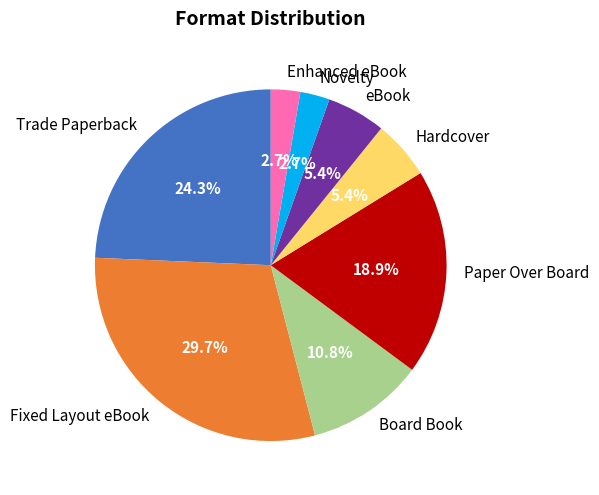

Which has a higher value, Fixed Layout eBook or Hardcover?

Fixed Layout eBook